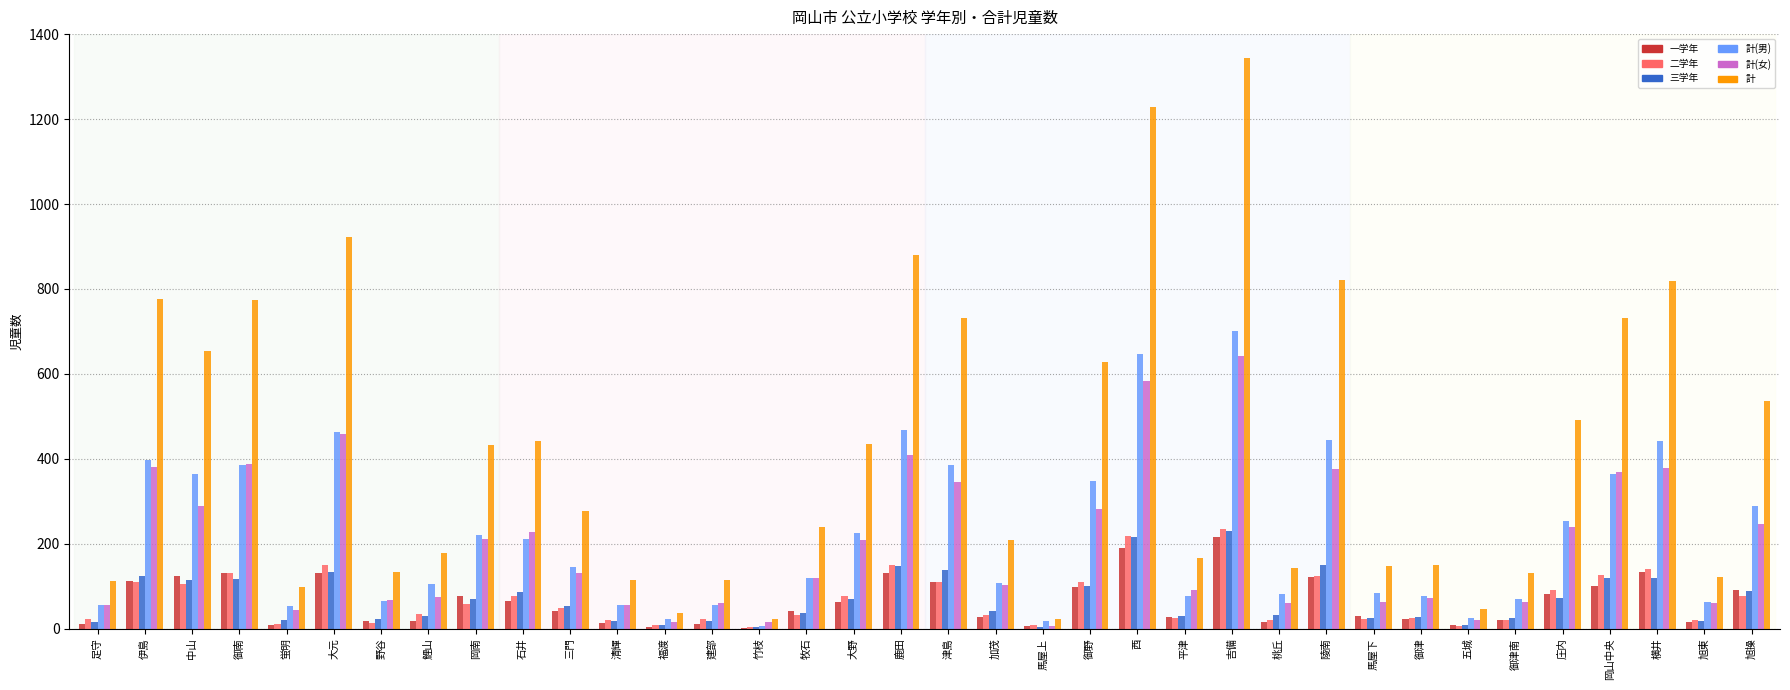

Is the value of 計(男) at 岡山中央 greater than the value of 二学年 at 横井?

Yes